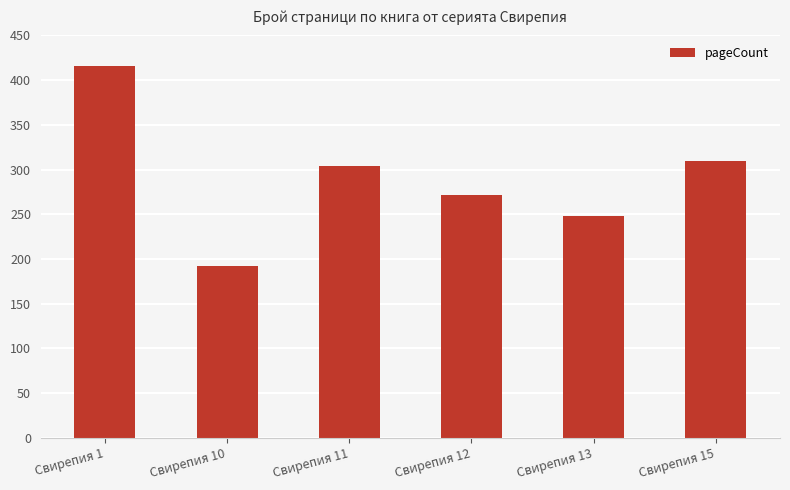

How many bars are there in total?

6